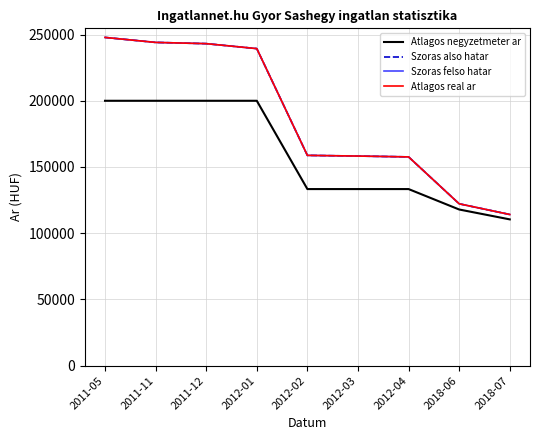

Is this an area chart (filled region under the line)?

No